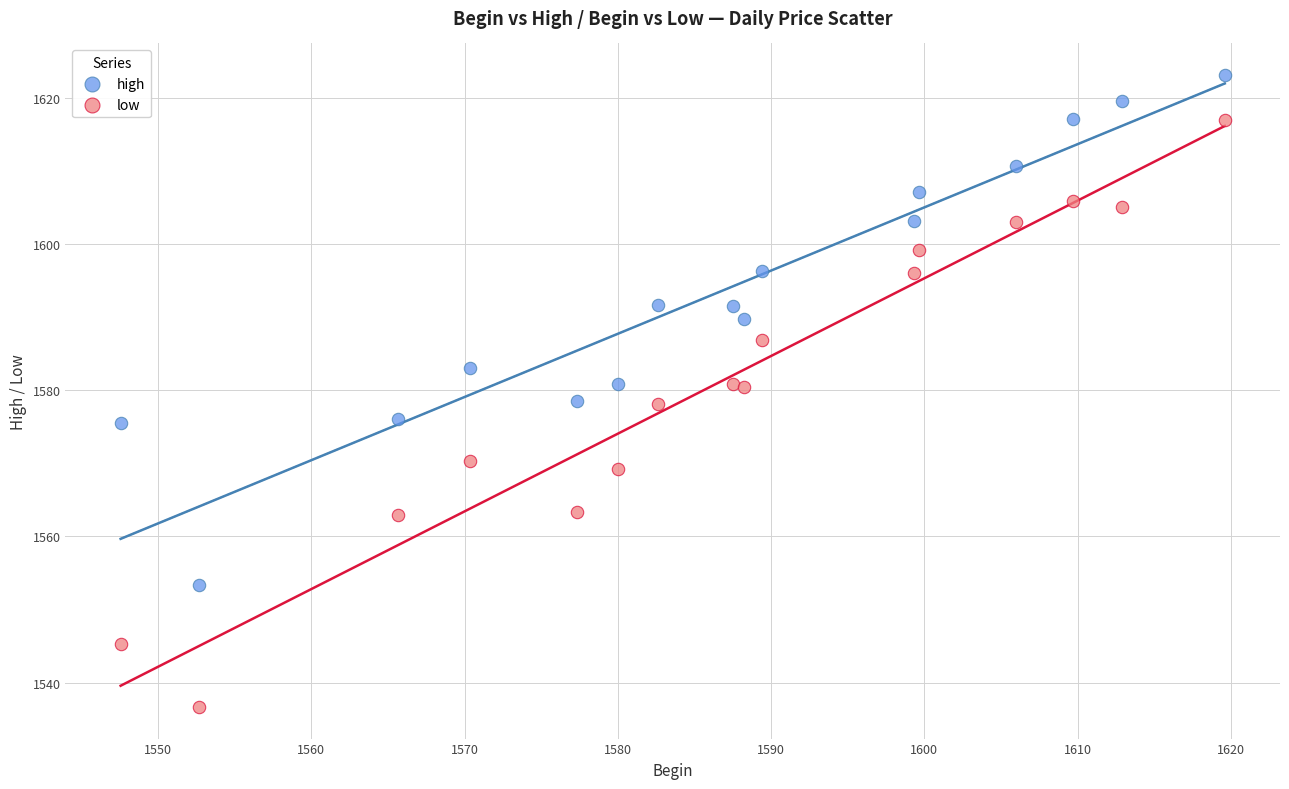

Which series contains the highest Y value?

high